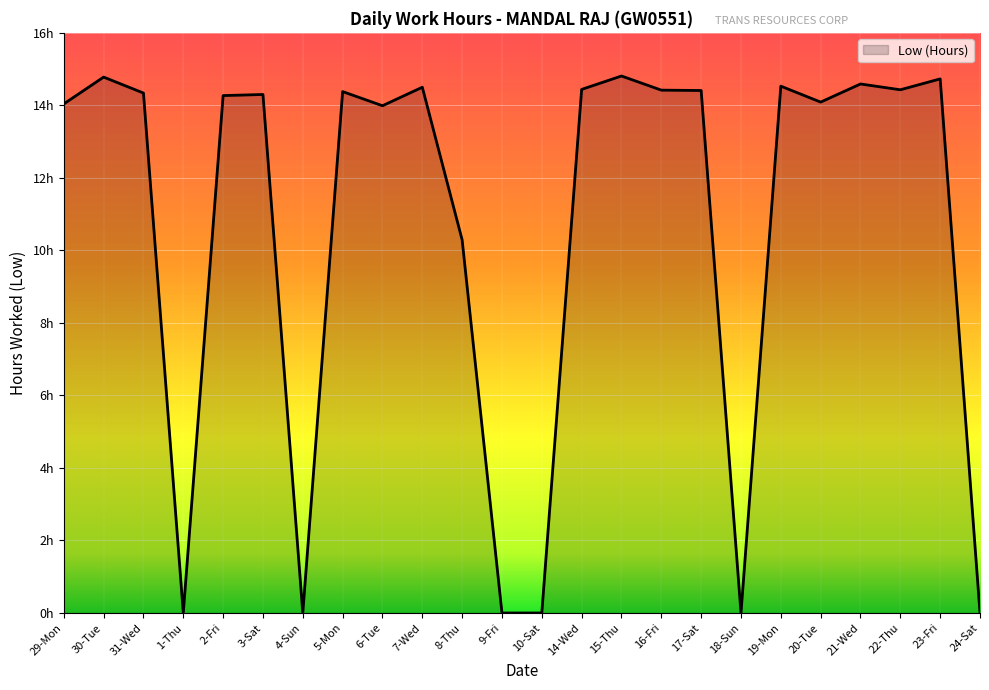

Is this an area chart (filled region under the line)?

Yes